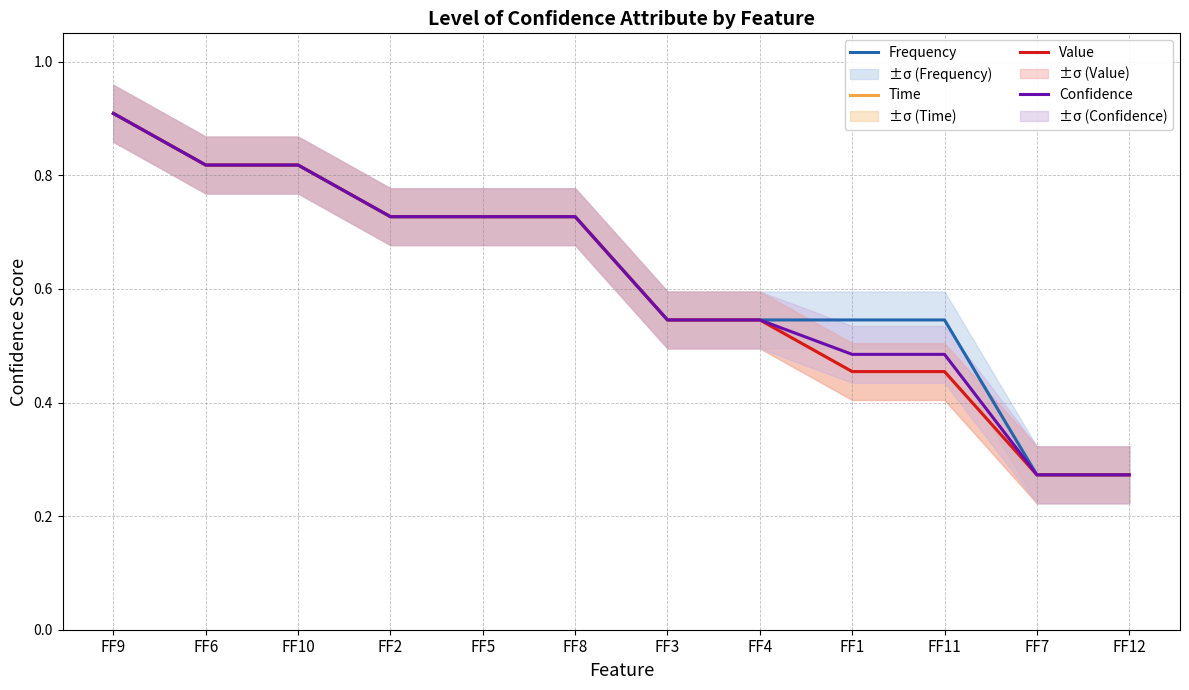

At which category is the sum across all series the highest?

FF9